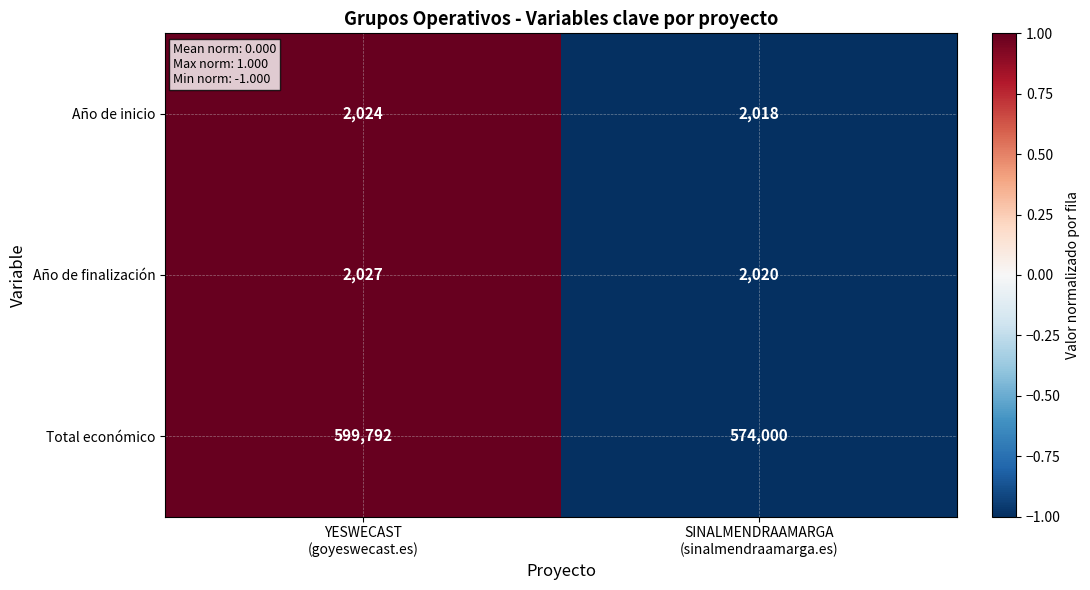

Which series has the largest range (max minus min)?

Total económico